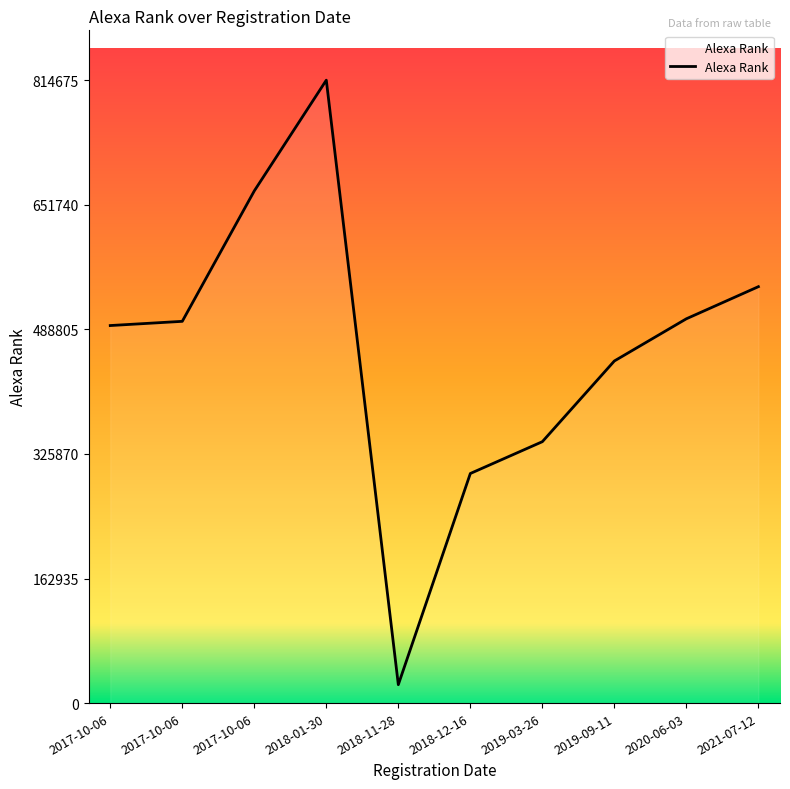

How many values are below 499265?

5